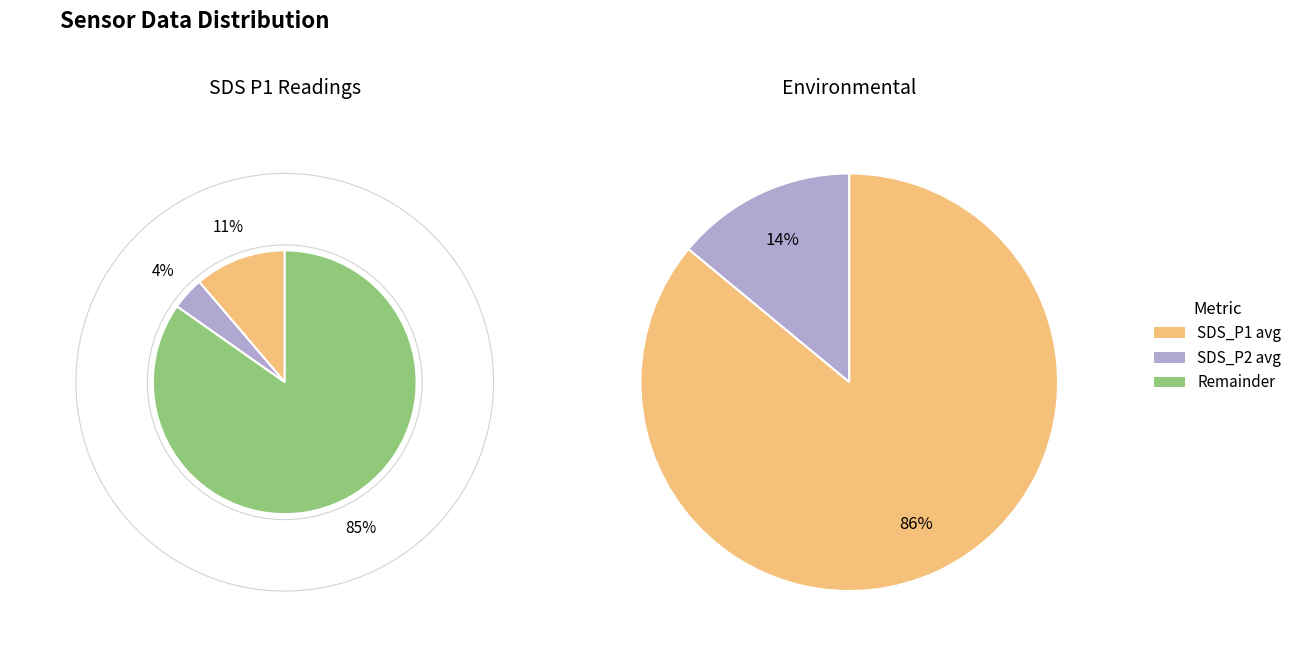

Which has a higher value, SDS_P2 or SDS_P1?

SDS_P1